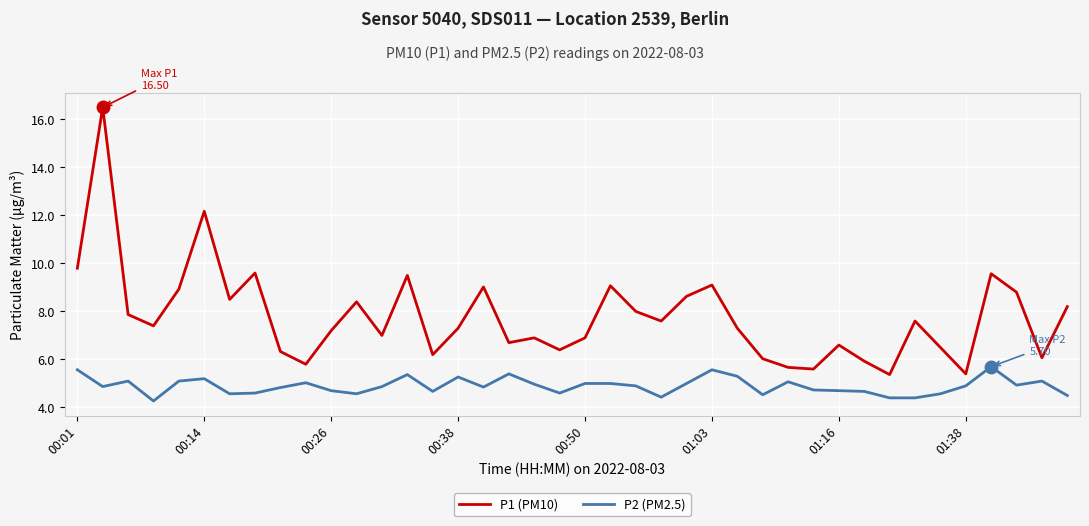

What is the maximum value shown in the chart?

16.5